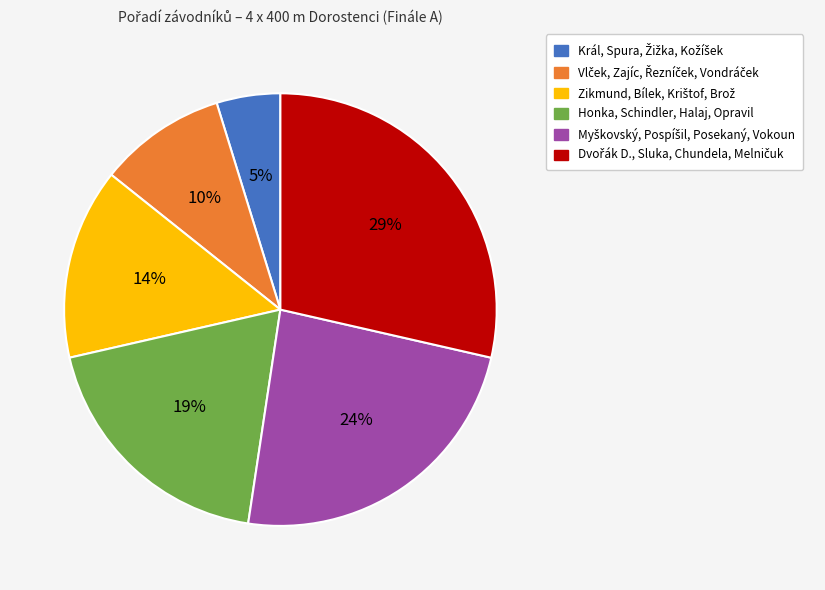

Does any single category account for the majority?

No